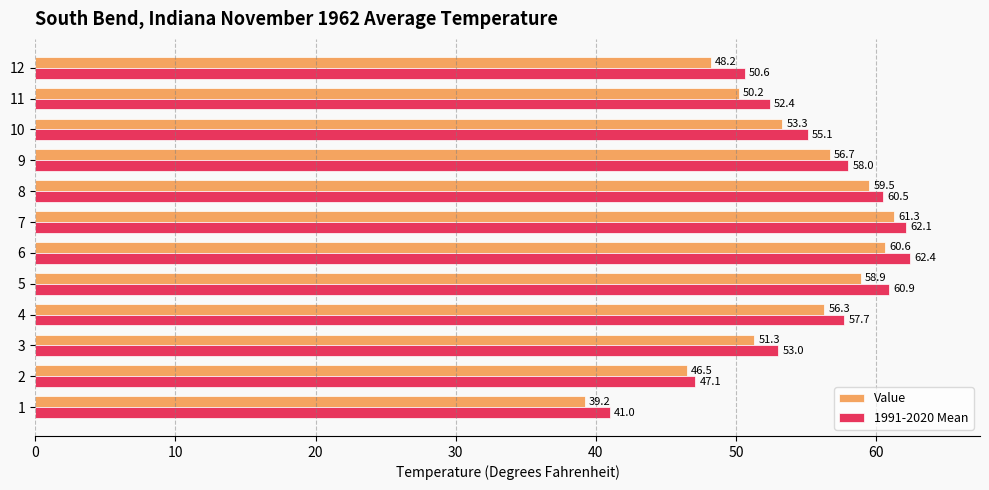

True or false: Value has a value of 35.9 at 7.

False